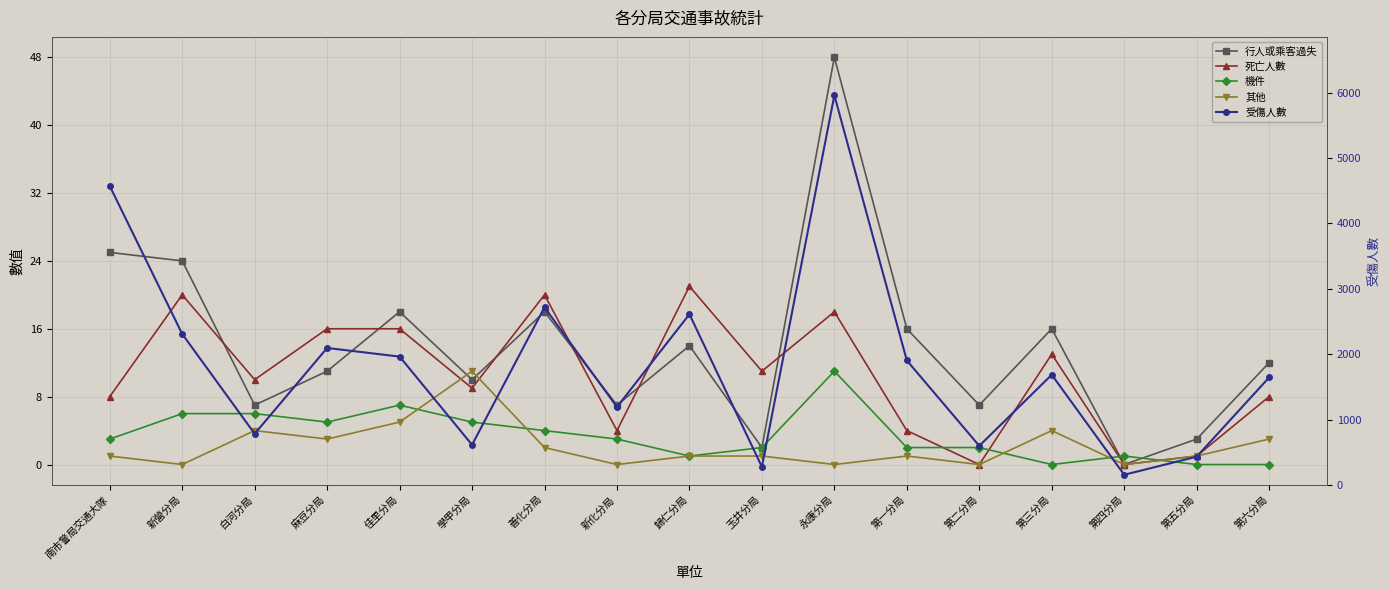

Reading left to right, extract all data points from this chart.

行人或乘客過失: 25	24	7	11	18	10	18	7	14	2	48	16	7	16	0	3	12
死亡人數: 8	20	10	16	16	9	20	4	21	11	18	4	0	13	0	1	8
機件: 3	6	6	5	7	5	4	3	1	2	11	2	2	0	1	0	0
其他: 1	0	4	3	5	11	2	0	1	1	0	1	0	4	0	1	3
受傷人數: 4573	2309	782	2095	1963	613	2717	1192	2611	276	5961	1904	597	1685	155	431	1644